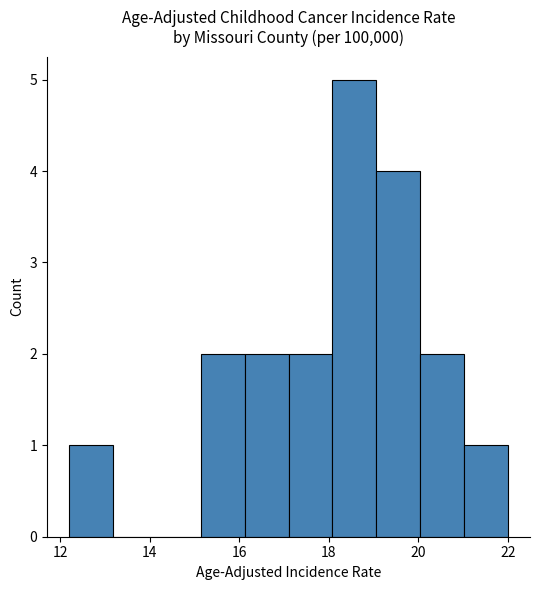

Reading left to right, list every bar in this chart as the range it spans on the x-axis followed by its height. Neither the bar edges nor the heights are printed on the chart, so give them approximately, as read against the axes.

12.20 to 13.18: 1
13.18 to 14.16: 0
14.16 to 15.14: 0
15.14 to 16.12: 2
16.12 to 17.10: 2
17.10 to 18.08: 2
18.08 to 19.06: 5
19.06 to 20.04: 4
20.04 to 21.02: 2
21.02 to 22.00: 1